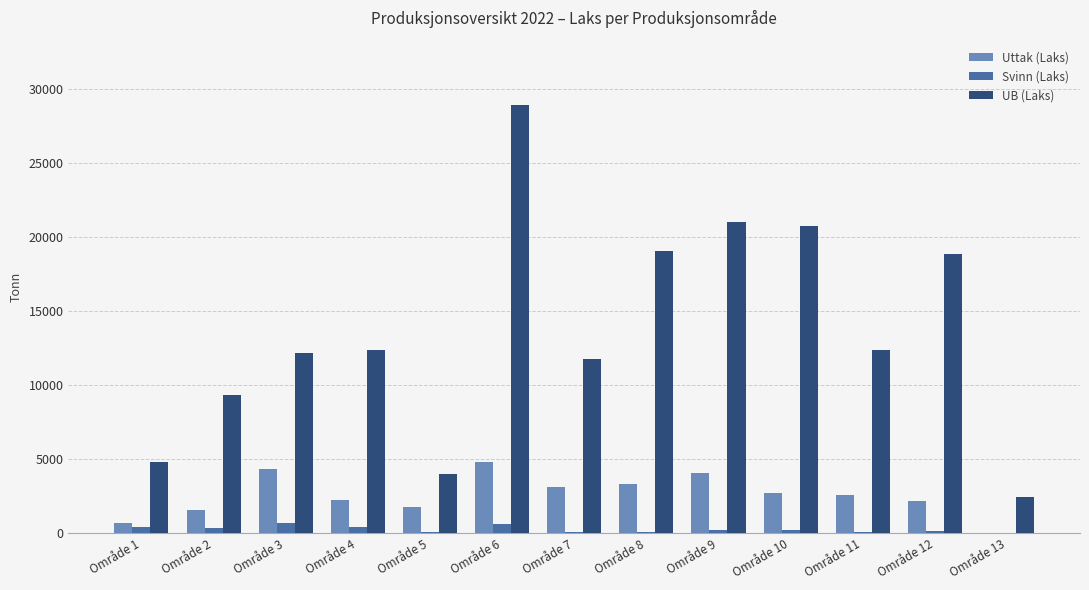

Where does the Uttak (Laks) series first go above 2590?

Område 3